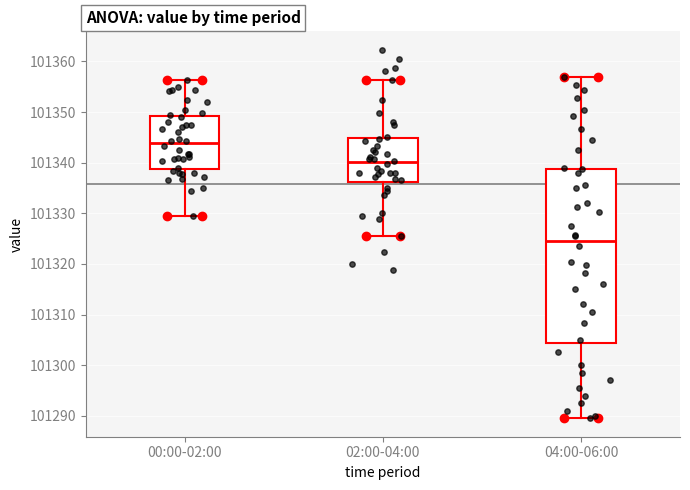

Where is the lower edge of the box for 04:00-06:00 on the y-axis? The values are not printed on the chart, so give them approximately, as read against the axis.

101304